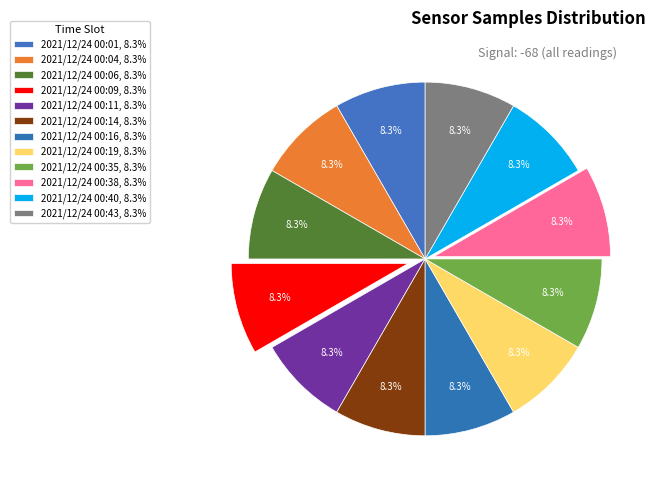

How many slices are in this pie chart?

12